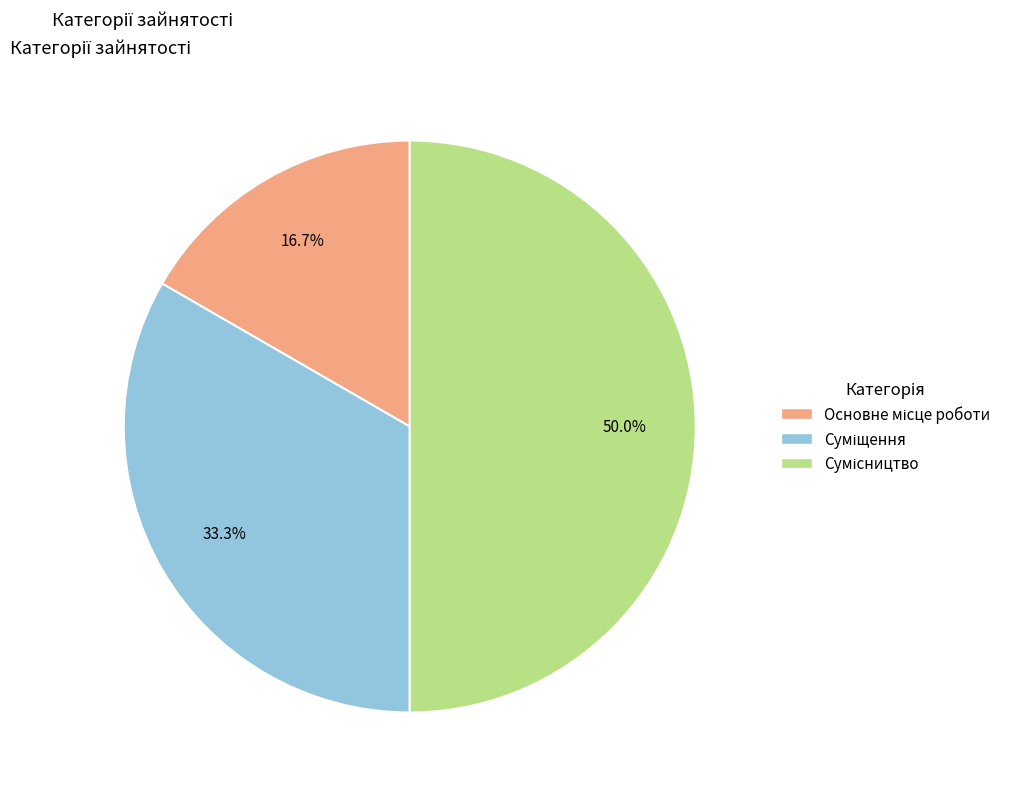

True or false: Основне місце роботи accounts for 17% of the total.

True